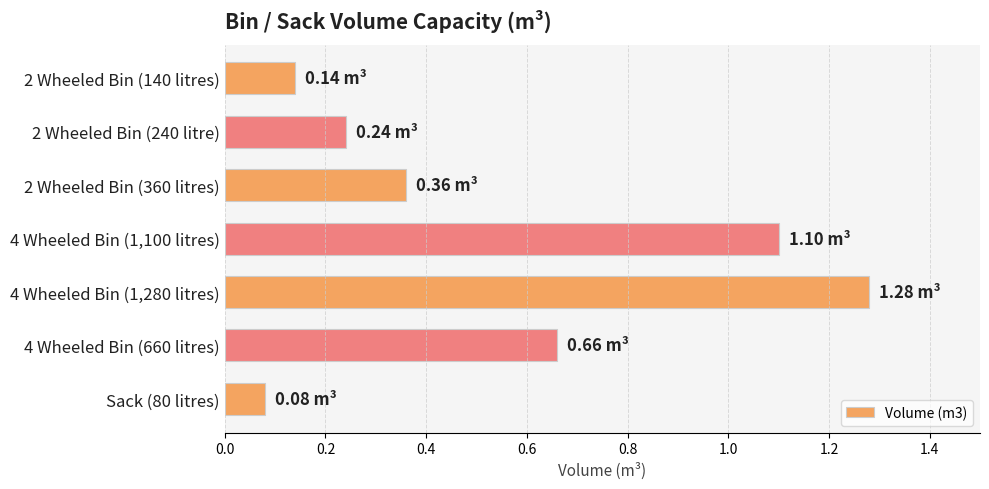

Are the bars grouped side by side (vs. stacked)?

No